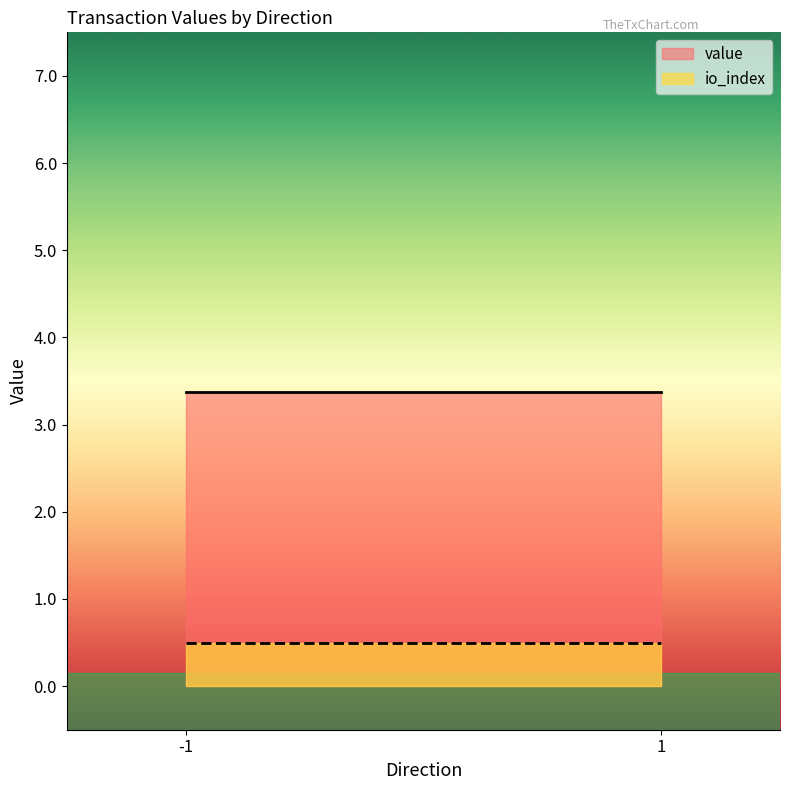

How many distinct data groups are displayed?

2